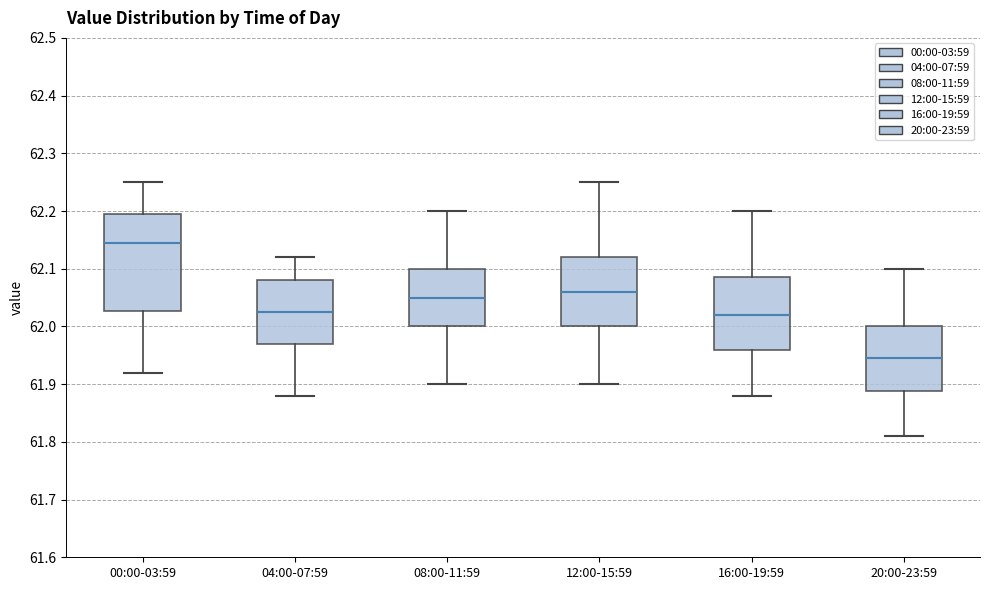

Where is the lower edge of the box for 00:00-03:59 on the y-axis? The values are not printed on the chart, so give them approximately, as read against the axis.

62.03